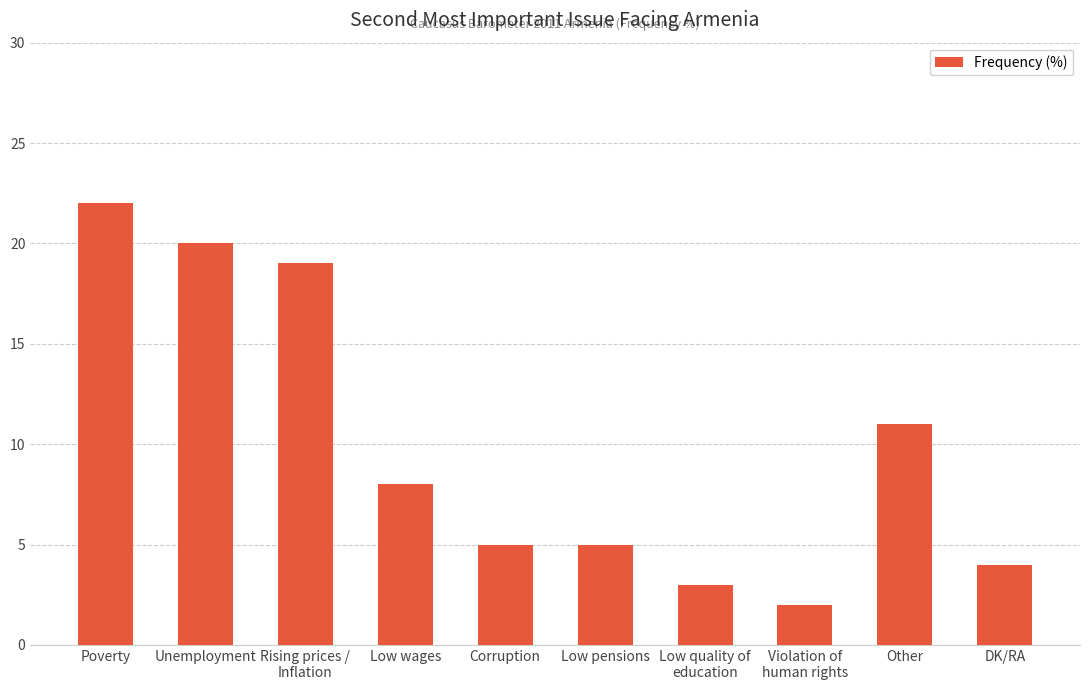

At which category does the chart reach its peak across all series?

Poverty